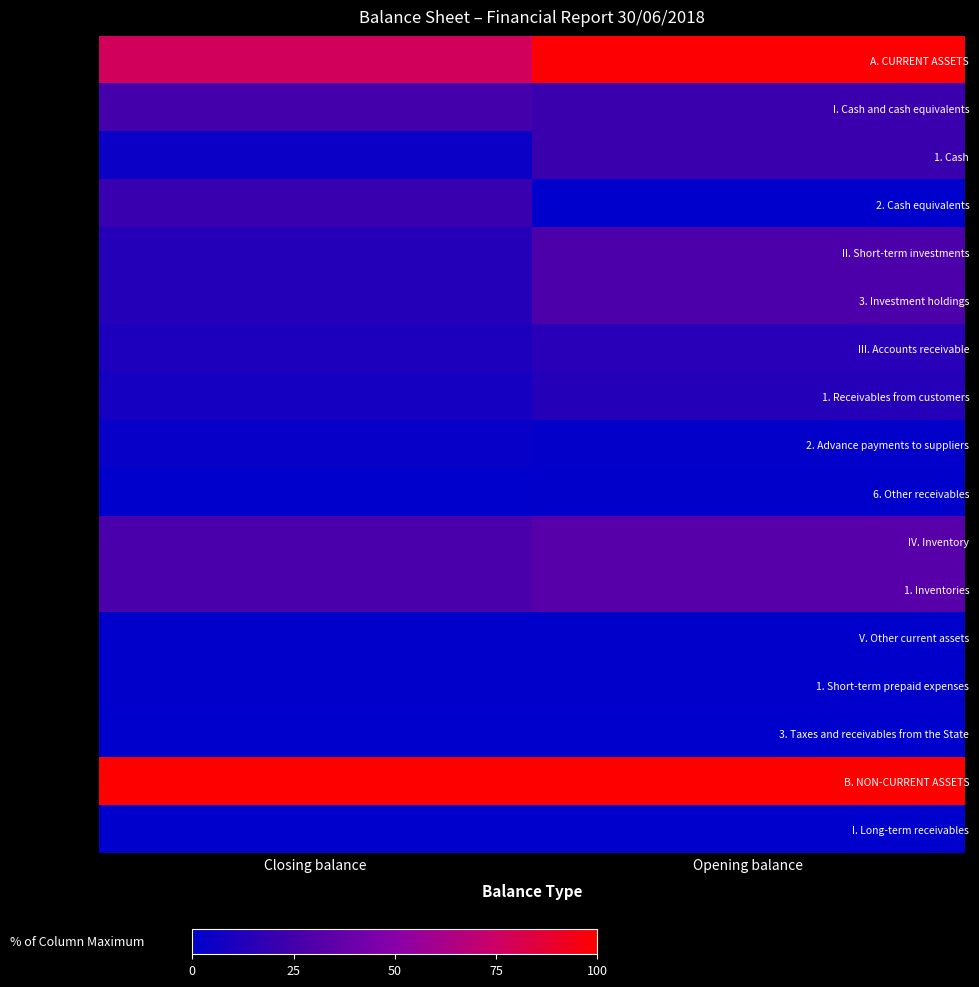

What is the total value across all series at Closing balance?

3.3